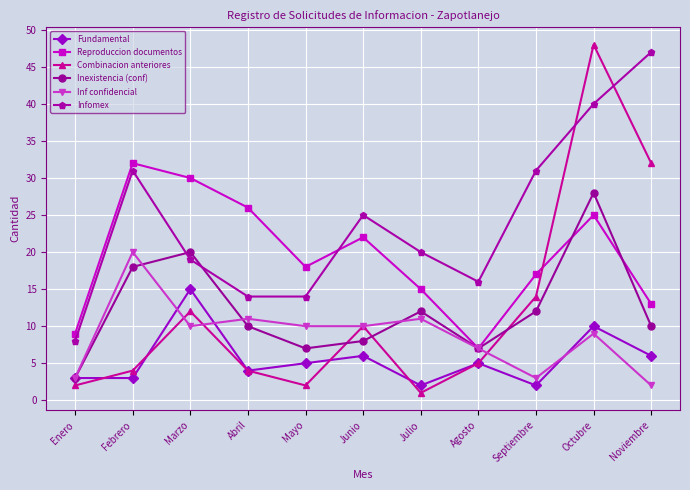

What is the maximum value for Inf confidencial?

20